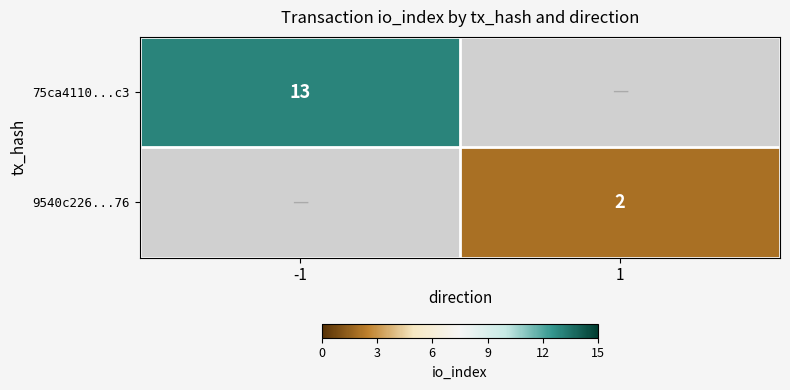

The 9540c226...76 series shows 0.9 at 1. True or false?

False